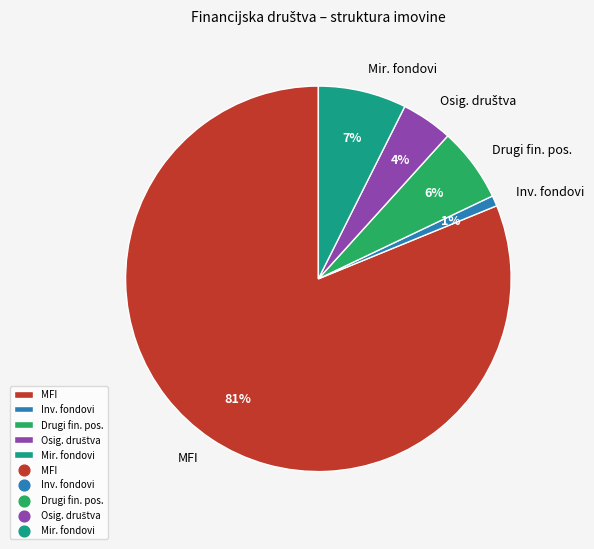

True or false: Mir. fondovi accounts for 2% of the total.

False